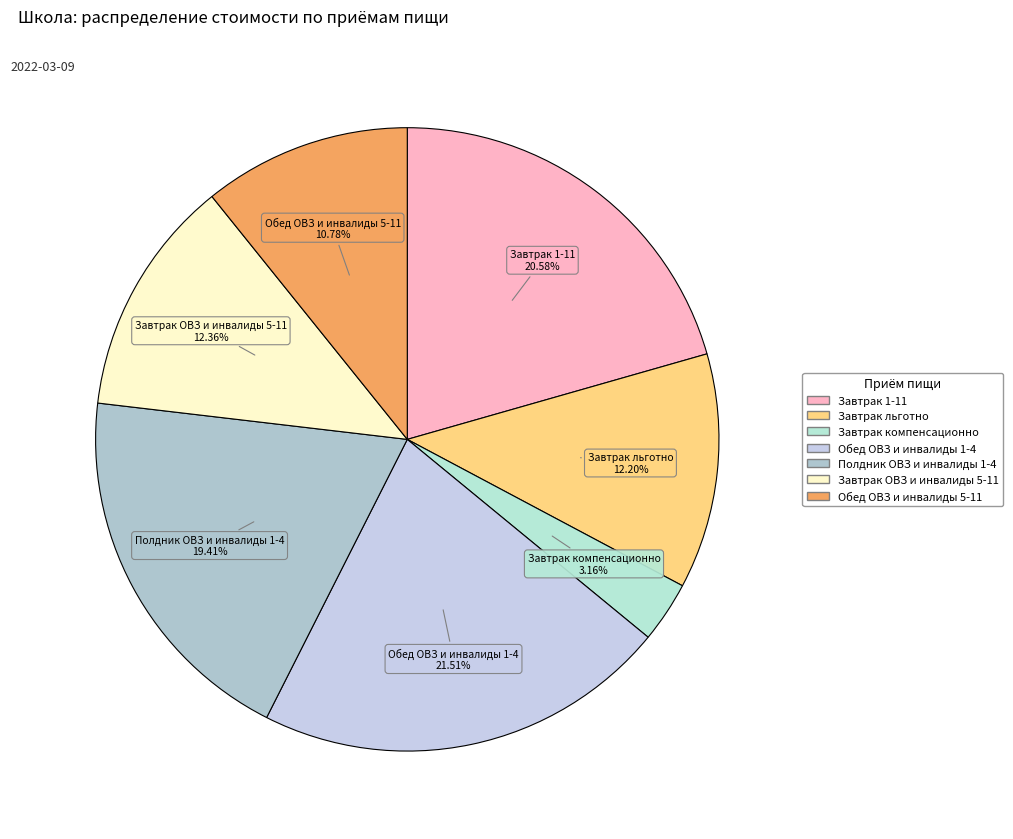

Is there a majority slice in this chart?

No